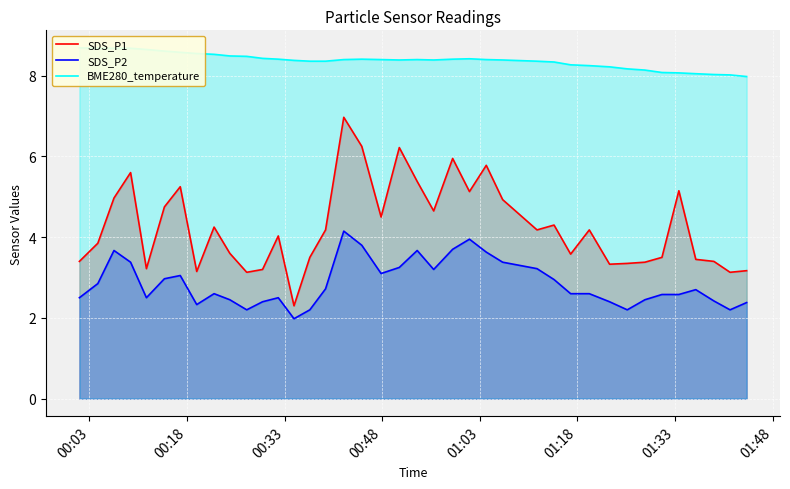

In SDS_P2, how many points are higher than both neighbors (excluding endpoints)?

8